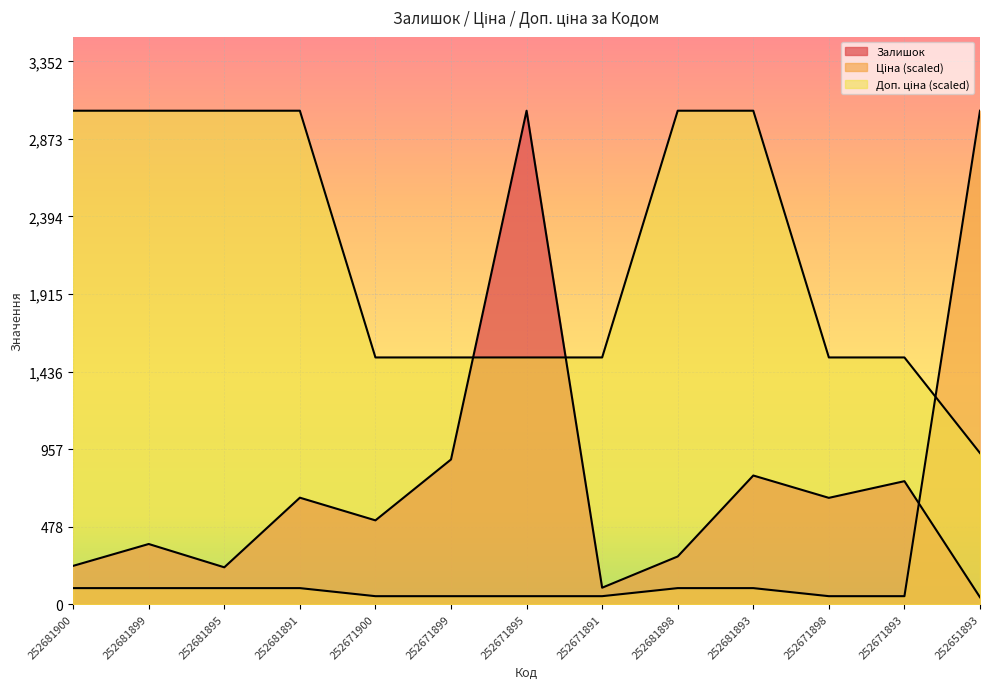

What is the difference between the second highest and second lowest values in the Залишок series?

792.0